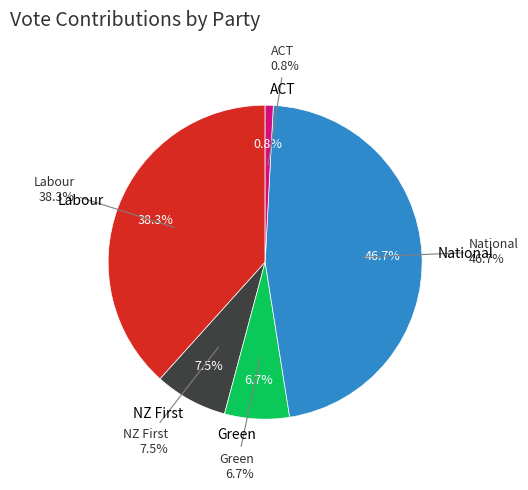

How many slices are in this pie chart?

5